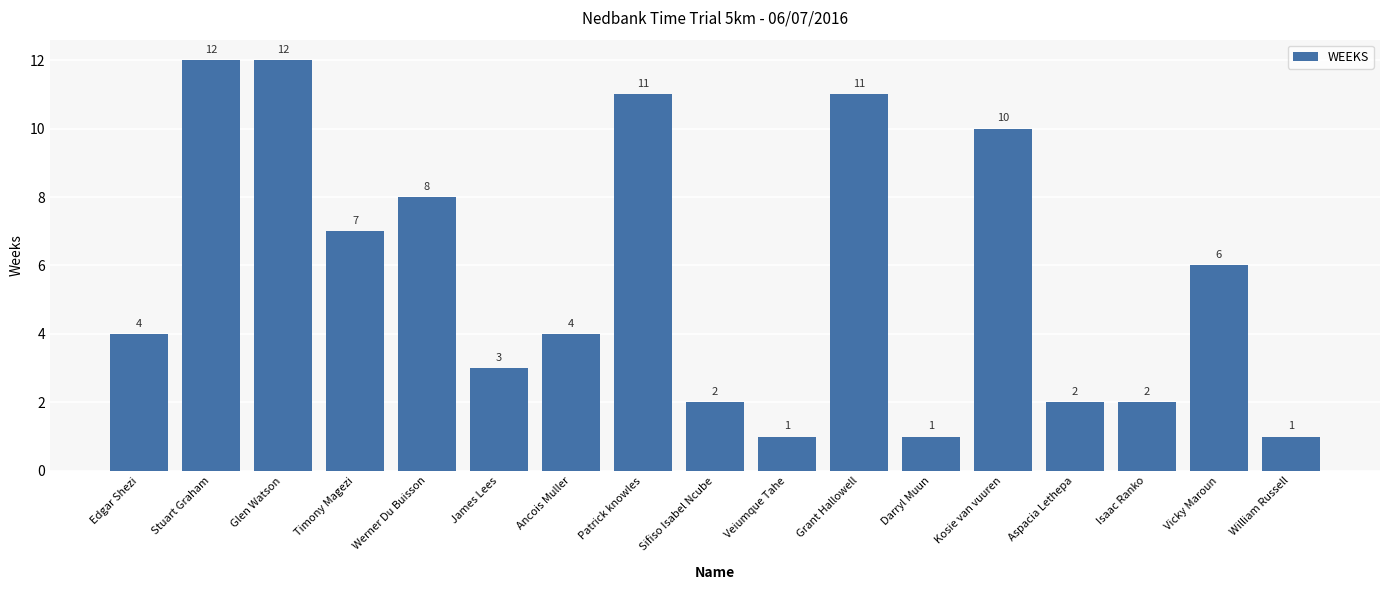

What is the maximum value shown in the chart?

12